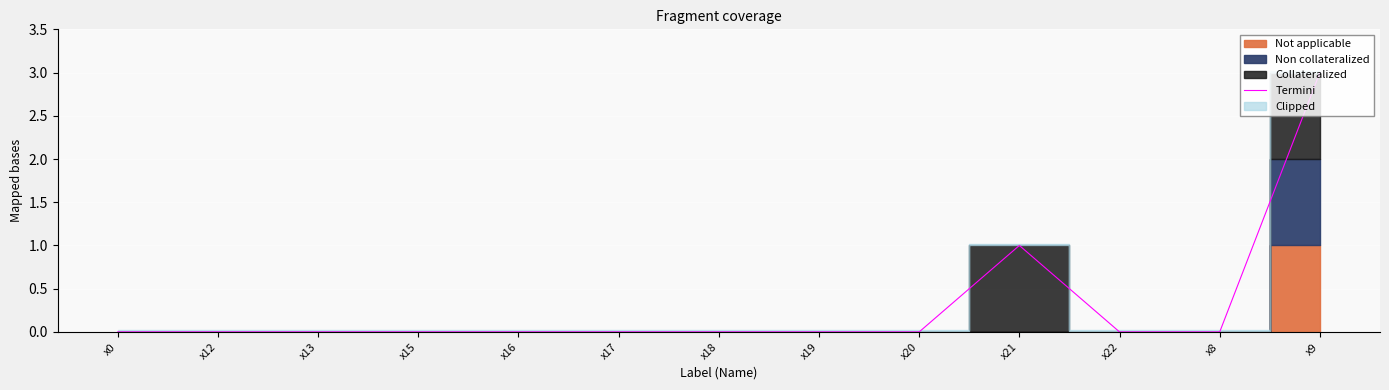

The chart shows a value of 0 at x17. True or false?

True